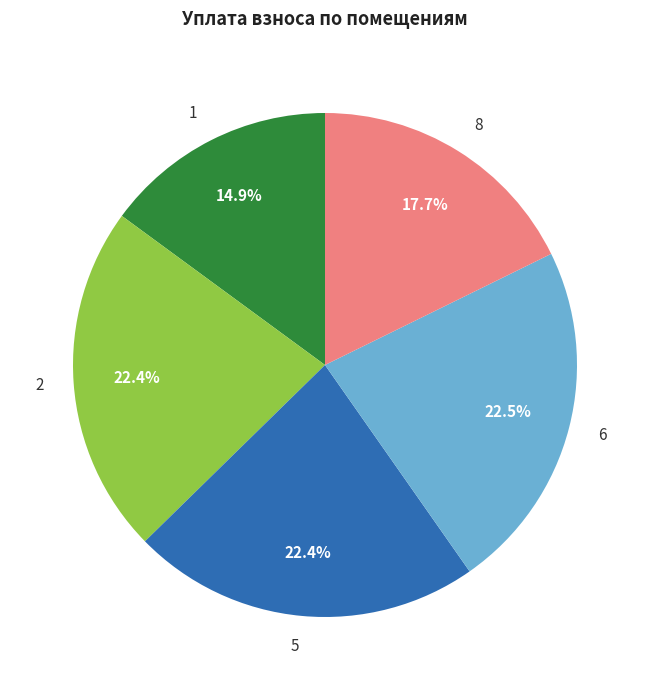

To the nearest percent, what is the combined percentage of 1 and 5?

37%